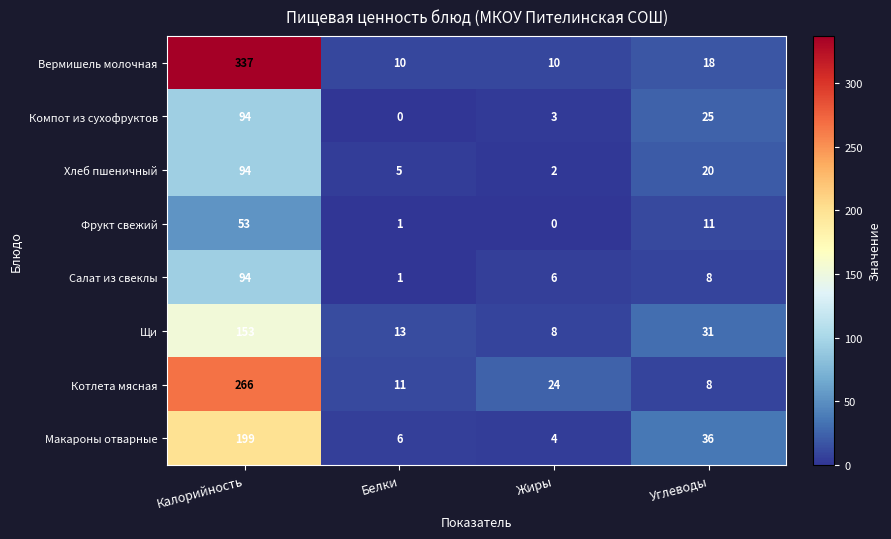

What is the spread (max minus min) of values at Жиры?

24